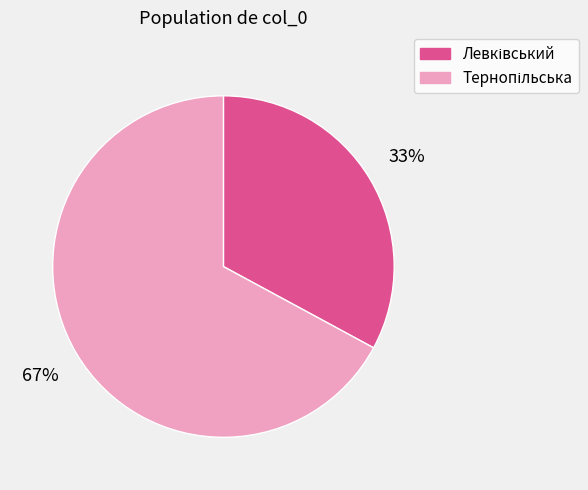

Is there a majority slice in this chart?

Yes